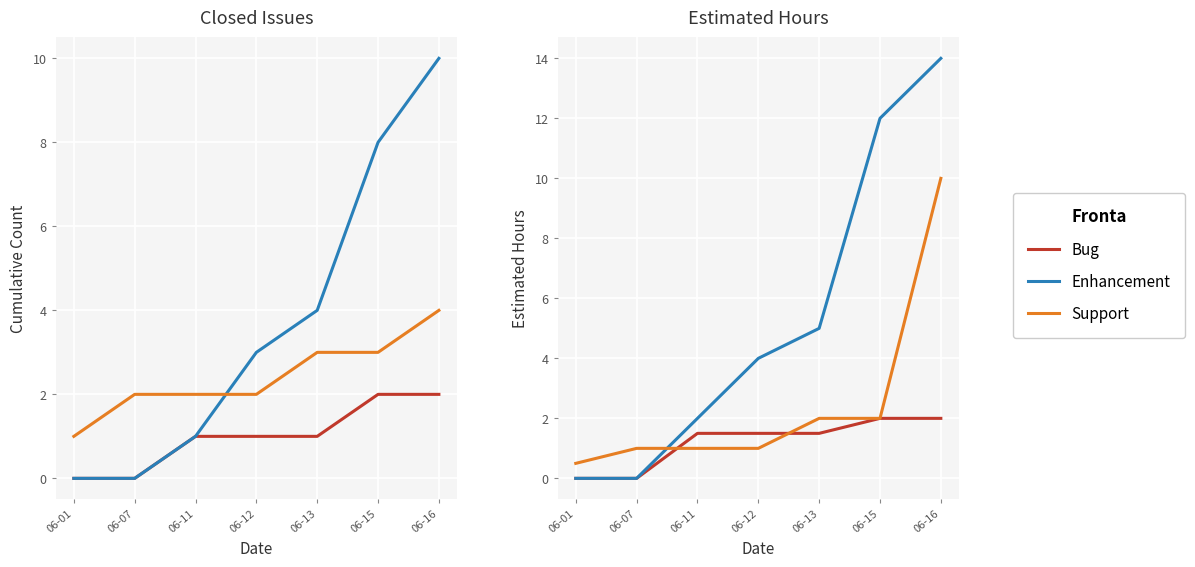

True or false: Support and Bug intersect in this chart.

True